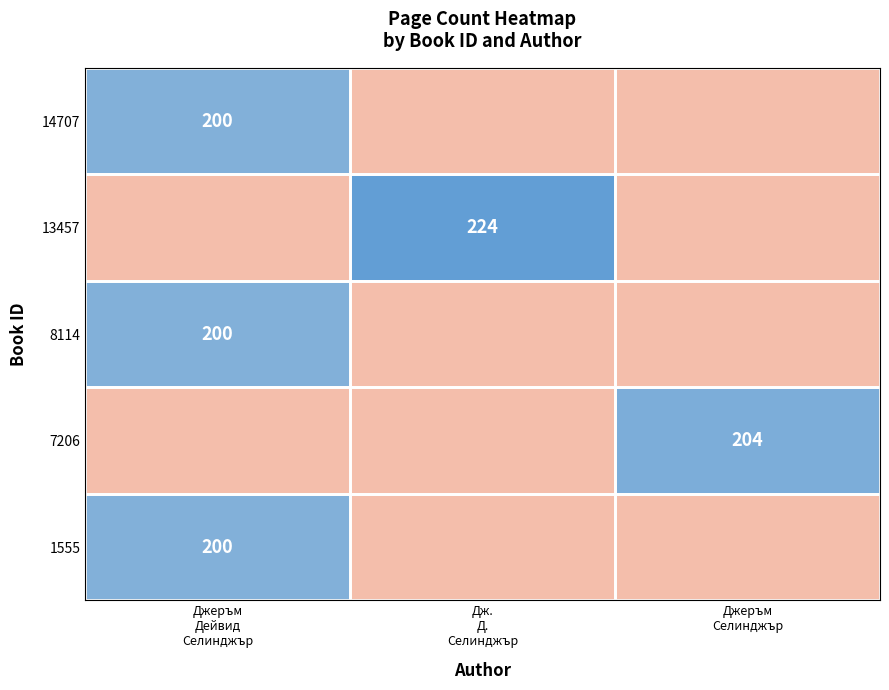

How many distinct data groups are displayed?

5